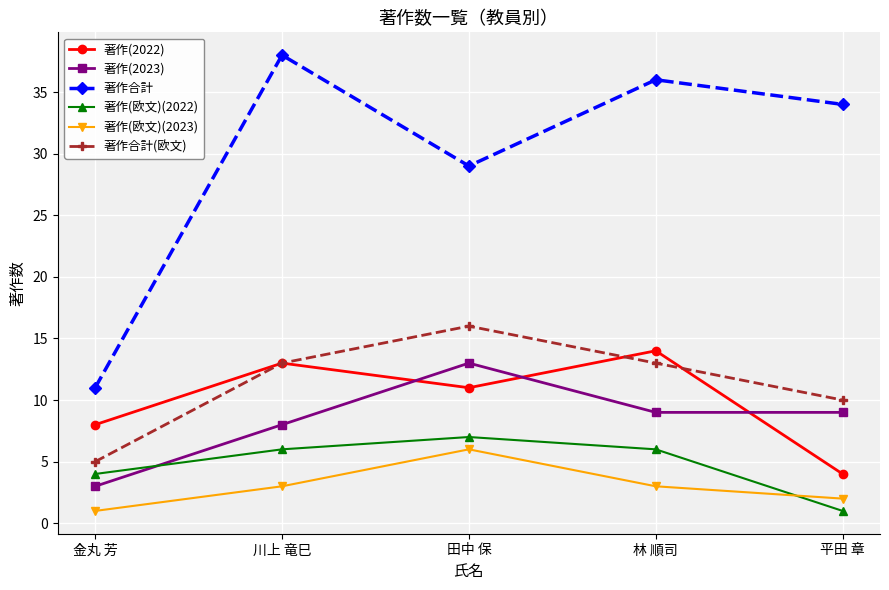

Is it true that 著作合計(欧文) equals 17 at 川上 竜巳?

False